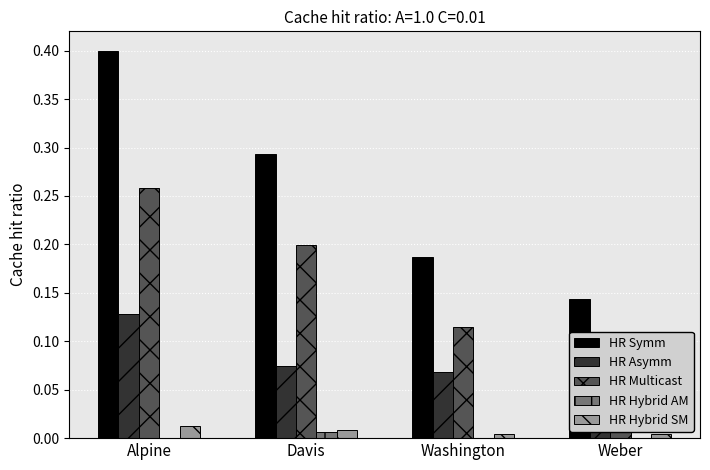

How many groups of bars are there?

4